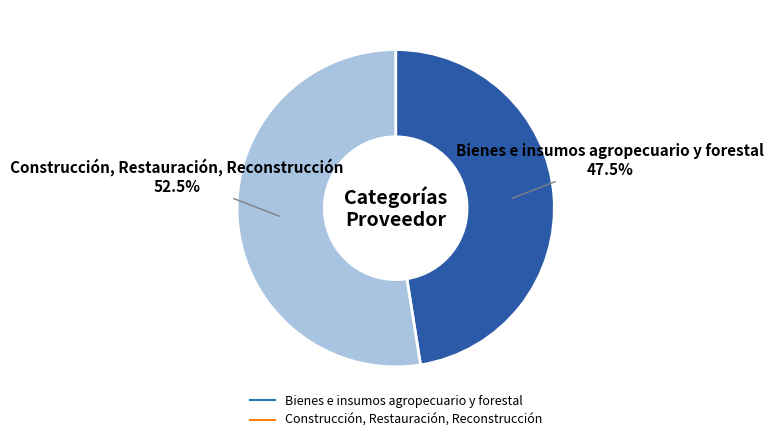

Rank the categories by value from lowest to highest.

Bienes e insumos agropecuario y forestal, Construcción, Restauración, Reconstrucción